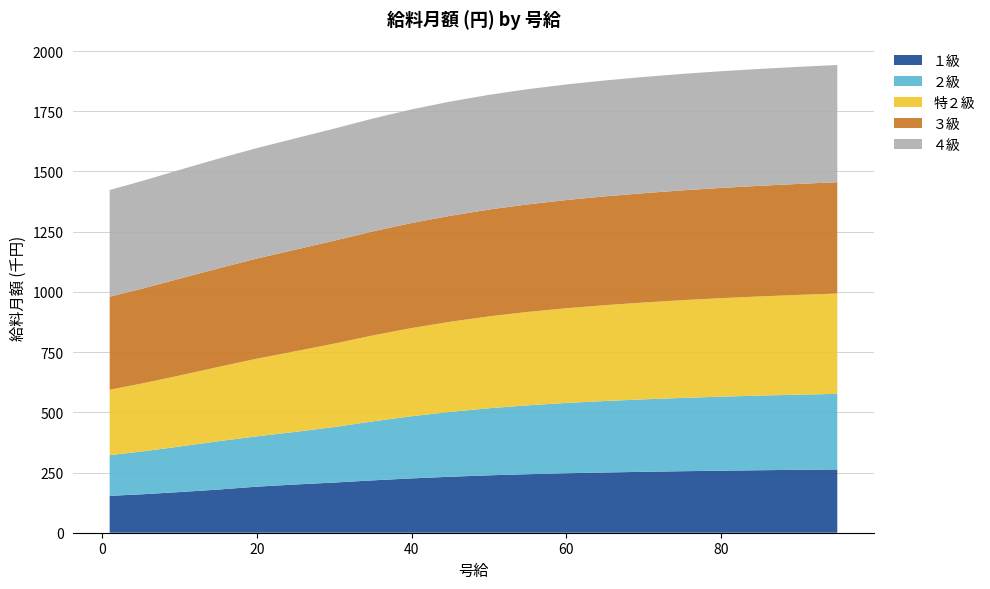

Reading left to right, transcribe all the data shown in this chart.

１級: 1=153100	5=159300	10=168700	15=179100	20=191200	25=200300	30=208300	35=217400	40=225500	45=232400	50=238400	55=243000	60=246900	65=250100	70=252900	75=255400	80=257600	85=259500	90=261200	95=262700
２級: 1=168900	5=177300	10=189000	15=200600	20=209000	25=218500	30=230400	35=245000	40=258200	45=269300	50=278500	55=286000	60=292000	65=296800	70=300900	75=304400	80=307300	85=309800	90=312000	95=313900
特２級: 1=271800	5=281900	10=294800	15=308300	20=322200	25=334800	30=346300	35=356700	40=366000	45=374200	50=381400	55=387700	60=393100	65=397900	70=402000	75=405700	80=408900	85=411700	90=414200	95=416500
３級: 1=386200	5=393100	10=402100	15=409200	20=415800	25=421900	30=427500	35=432000	40=436200	45=440000	50=443400	55=446500	60=449300	65=451800	70=454000	75=456000	80=457800	85=459400	90=460900	95=462200
４級: 1=442900	5=447100	10=451600	15=455500	20=458700	25=461900	30=465200	35=468600	40=471700	45=474200	50=476400	55=478300	60=479900	65=481300	70=482500	75=483600	80=484500	85=485300	90=486000	95=486600